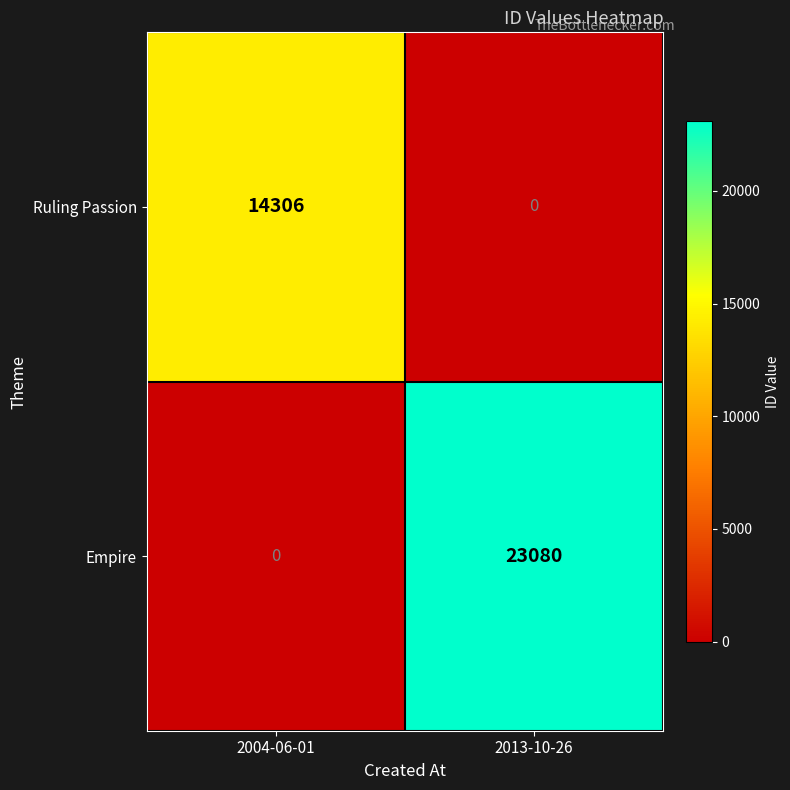

Is the value of Empire at 2013-10-26 greater than the value of Ruling Passion at 2013-10-26?

Yes